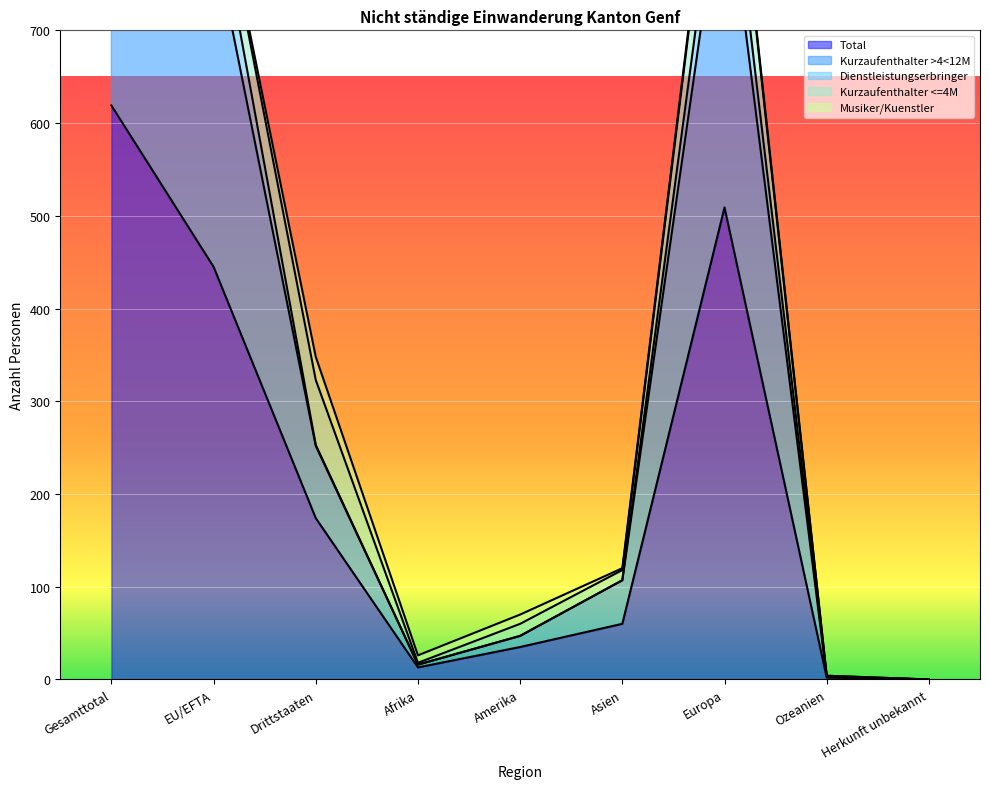

Is the value of Dienstleistungserbringer at Asien greater than the value of Kurzaufenthalter >4<12M at EU/EFTA?

No